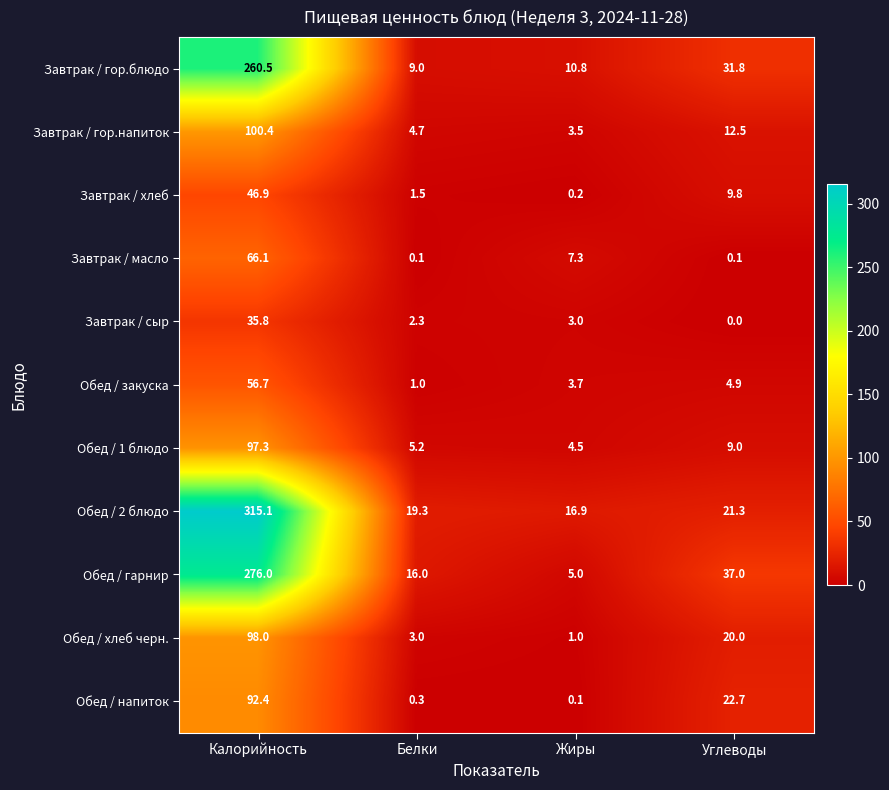

What is the spread (max minus min) of values at Калорийность?

279.3